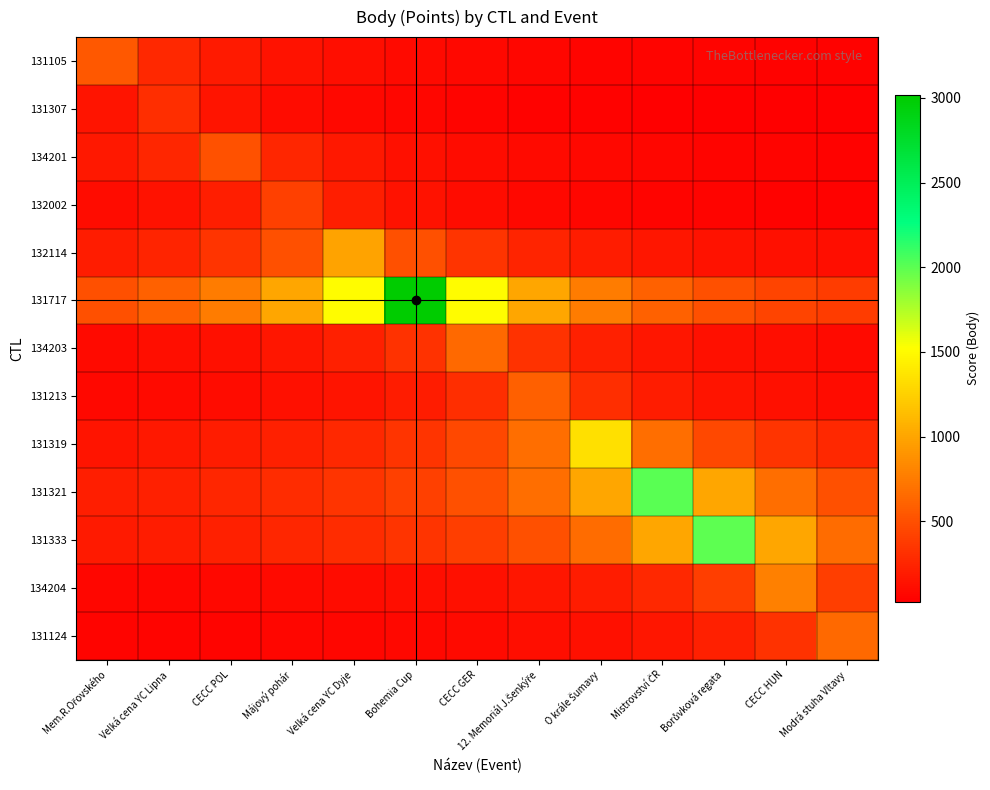

At CECC GER, list the series in order from smallest to largest.

131307, 131105, 131124, 134201, 132002, 134204, 131213, 132114, 131333, 131319, 131321, 134203, 131717